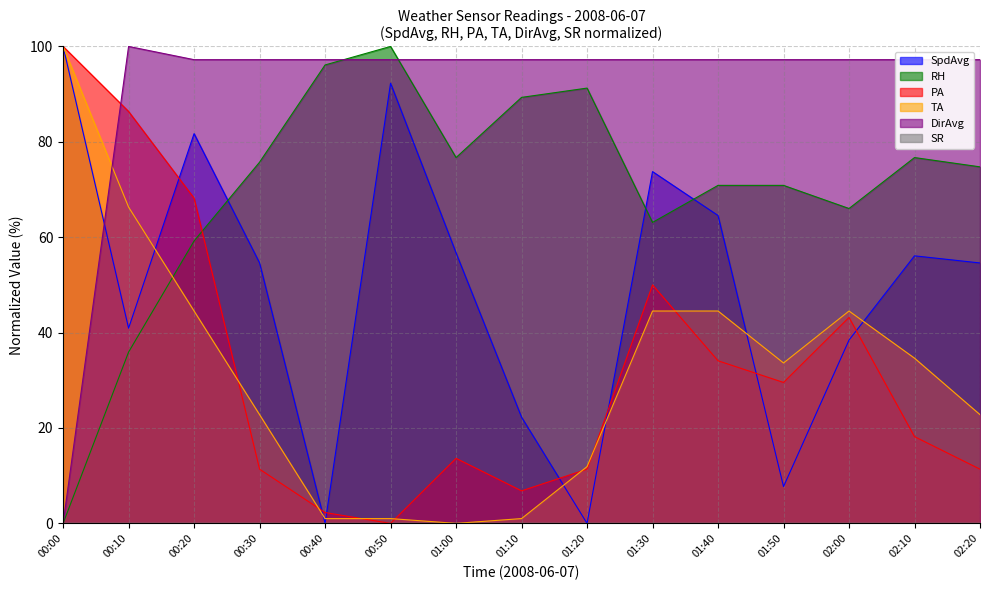

Which series changed the most between 00:10 and 01:10?

PA